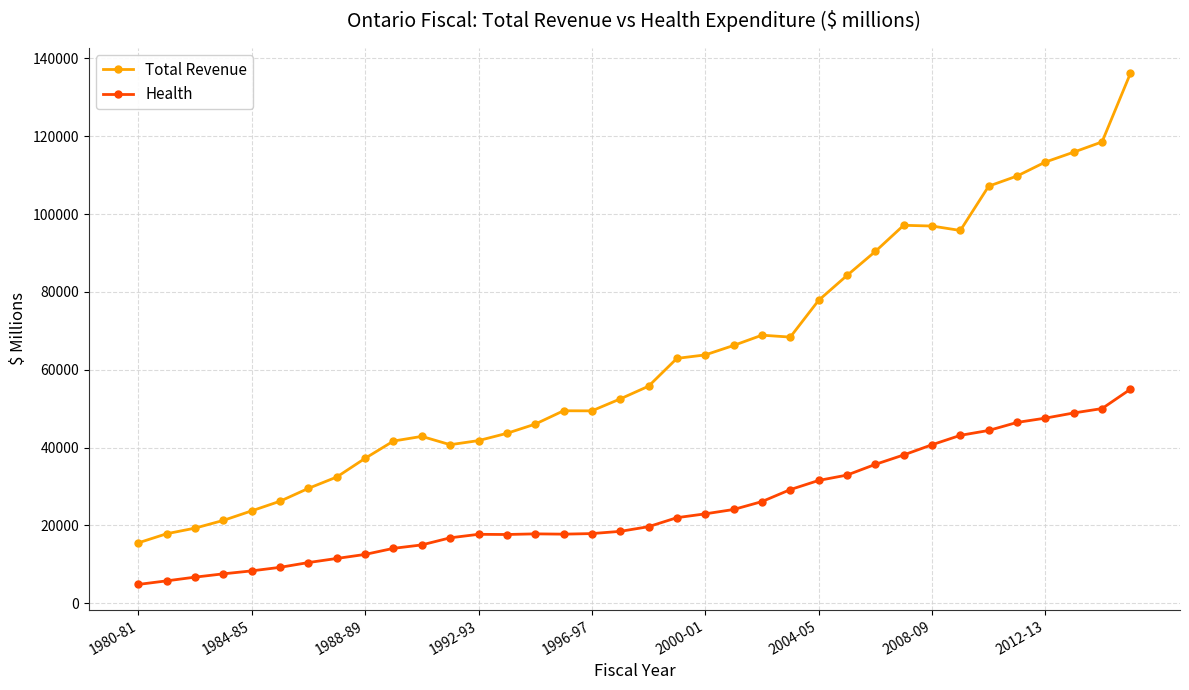

What is the difference between the second highest and second lowest values in the Health series?

44263